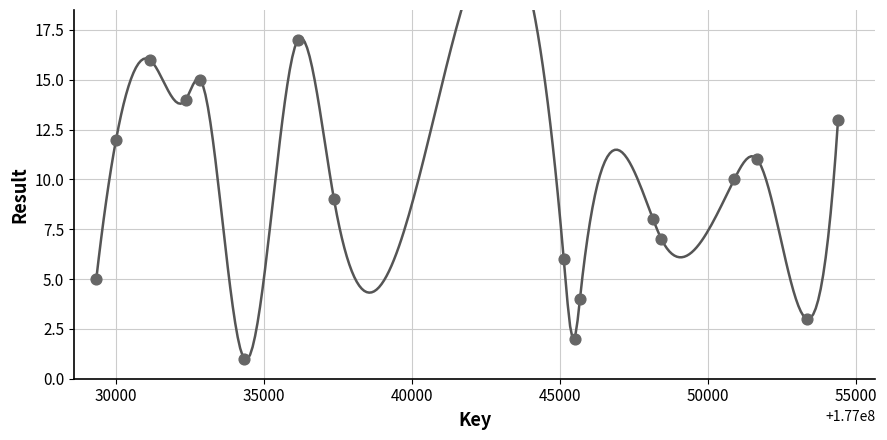

What is the range of Y values (max minus min)?

16